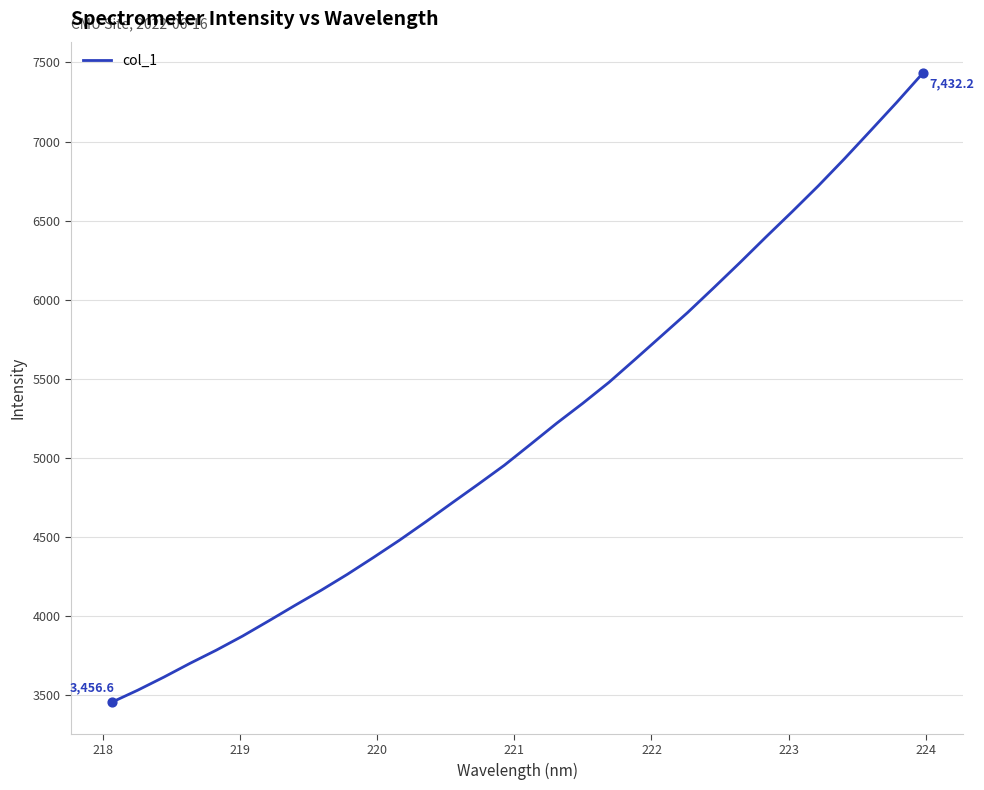

What is the smallest value displayed?

3456.6